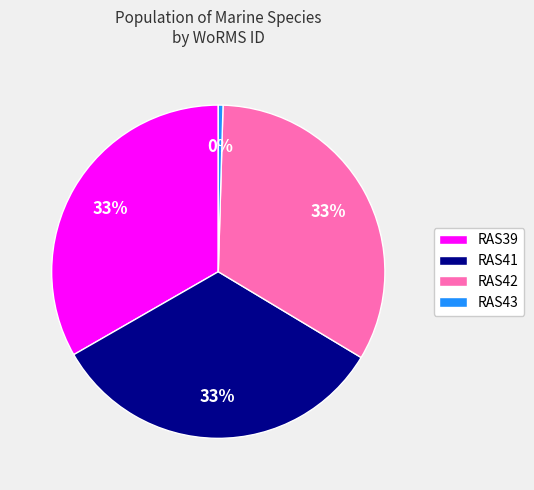

Approximately how many times larger is the value at RAS39 compared to RAS43?

73.1